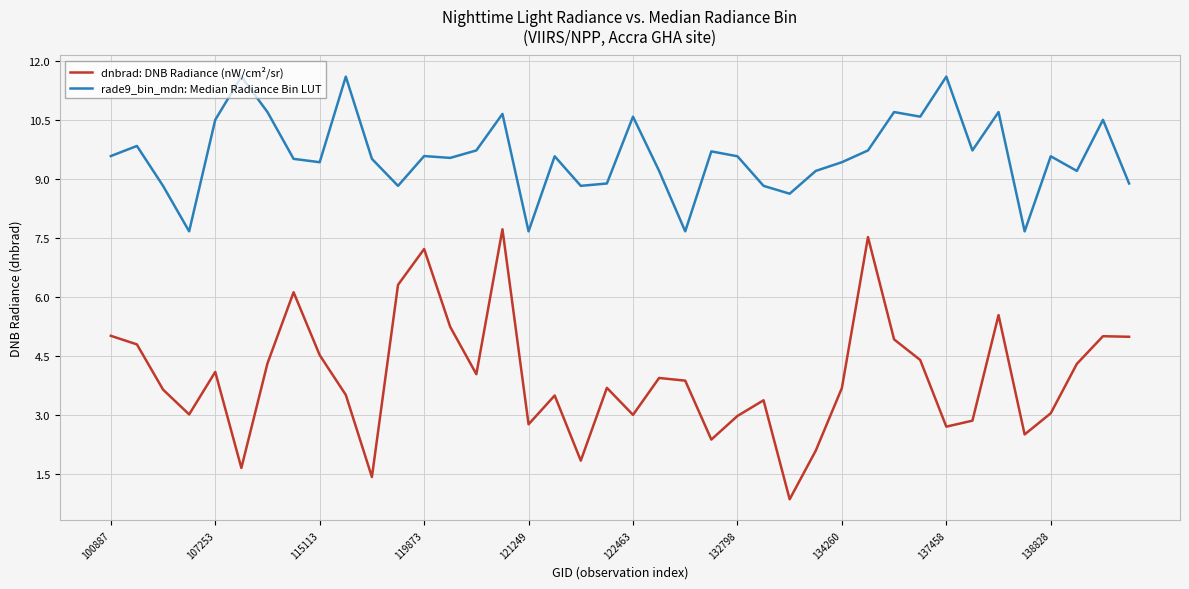

Does the chart have visible grid lines?

Yes